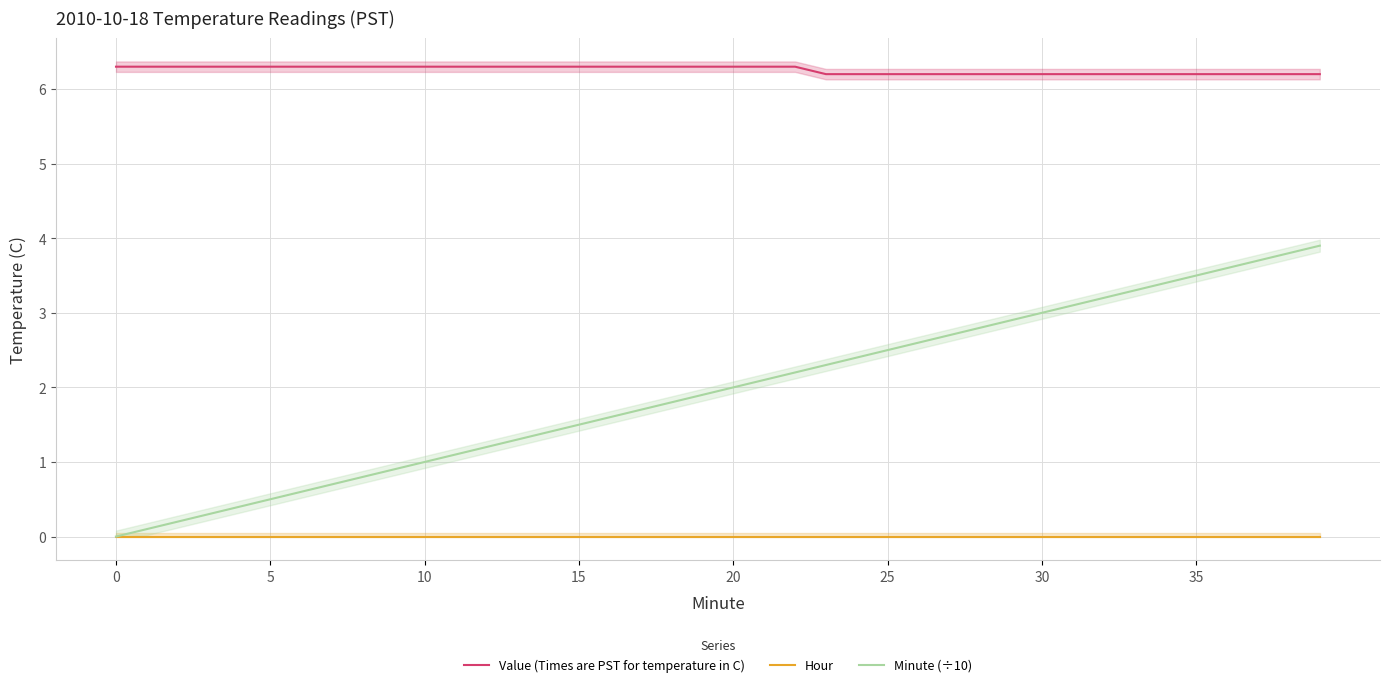

What is the value of the Value (Times are PST for temperature in C) point at the 1st from the left?

6.3